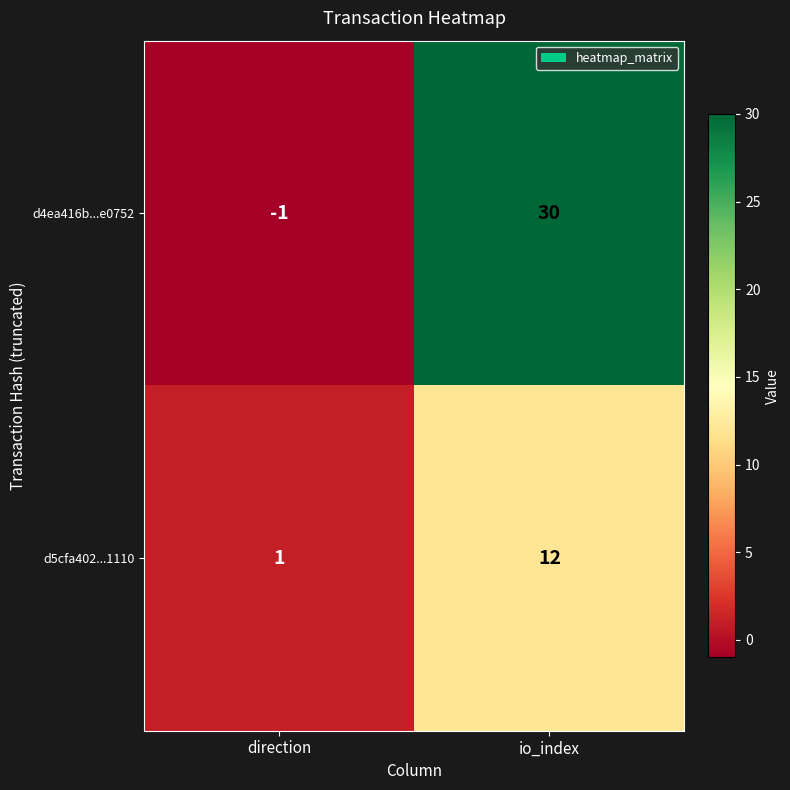

At which label is d5cfa402...1110 closest to 6?

direction